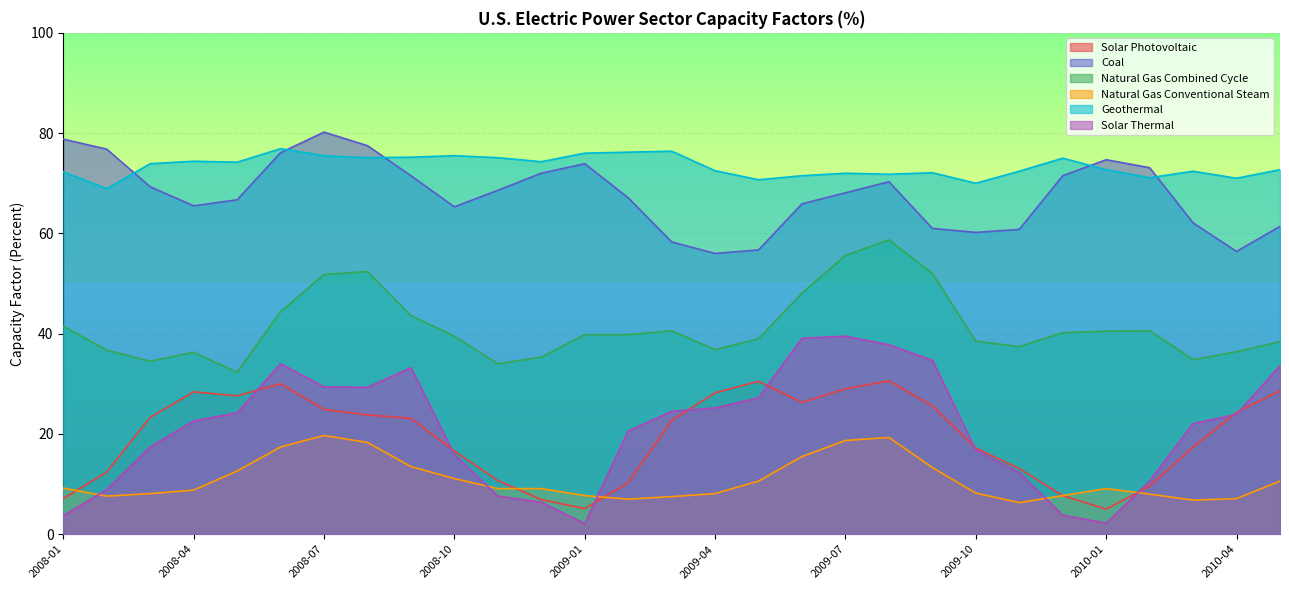

What is the maximum value for Solar Photovoltaic?

30.6